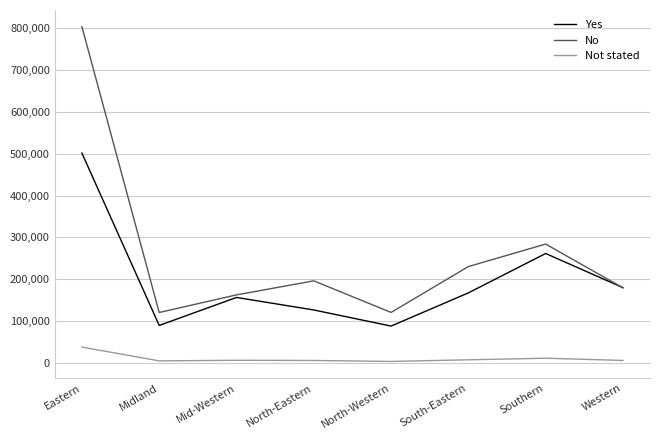

True or false: Not stated and No intersect in this chart.

False